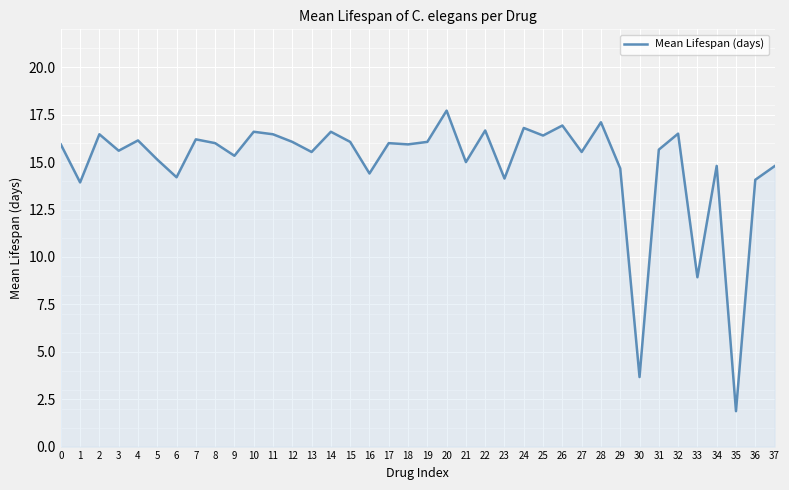

True or false: the data shows 14.1 at 36.

True